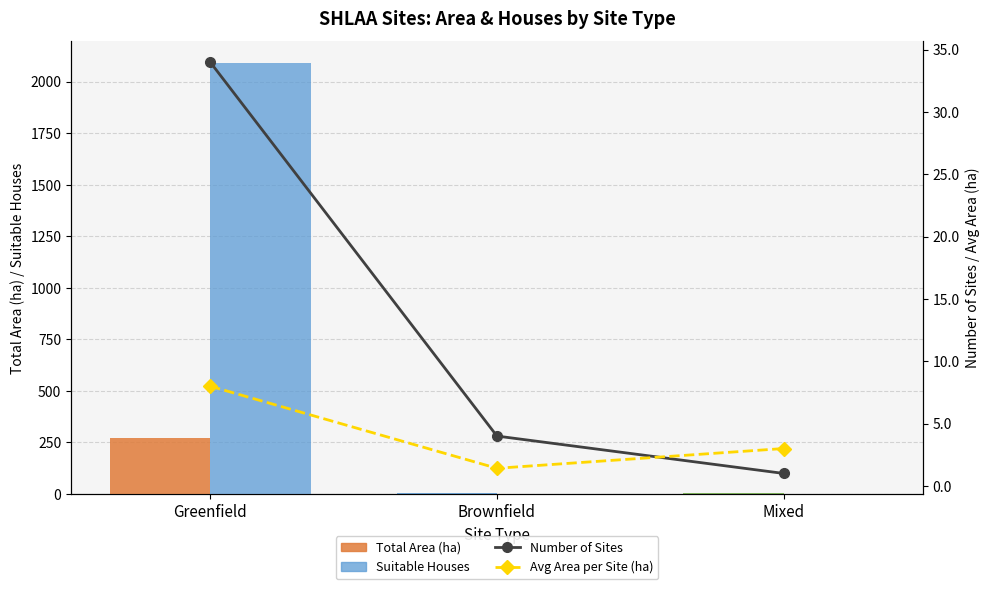

True or false: Suitable Houses has a value of 653.6 at Brownfield.

False